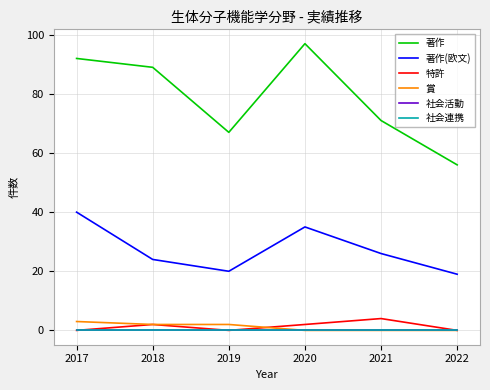

Does the chart display data point markers on the line(s)?

No